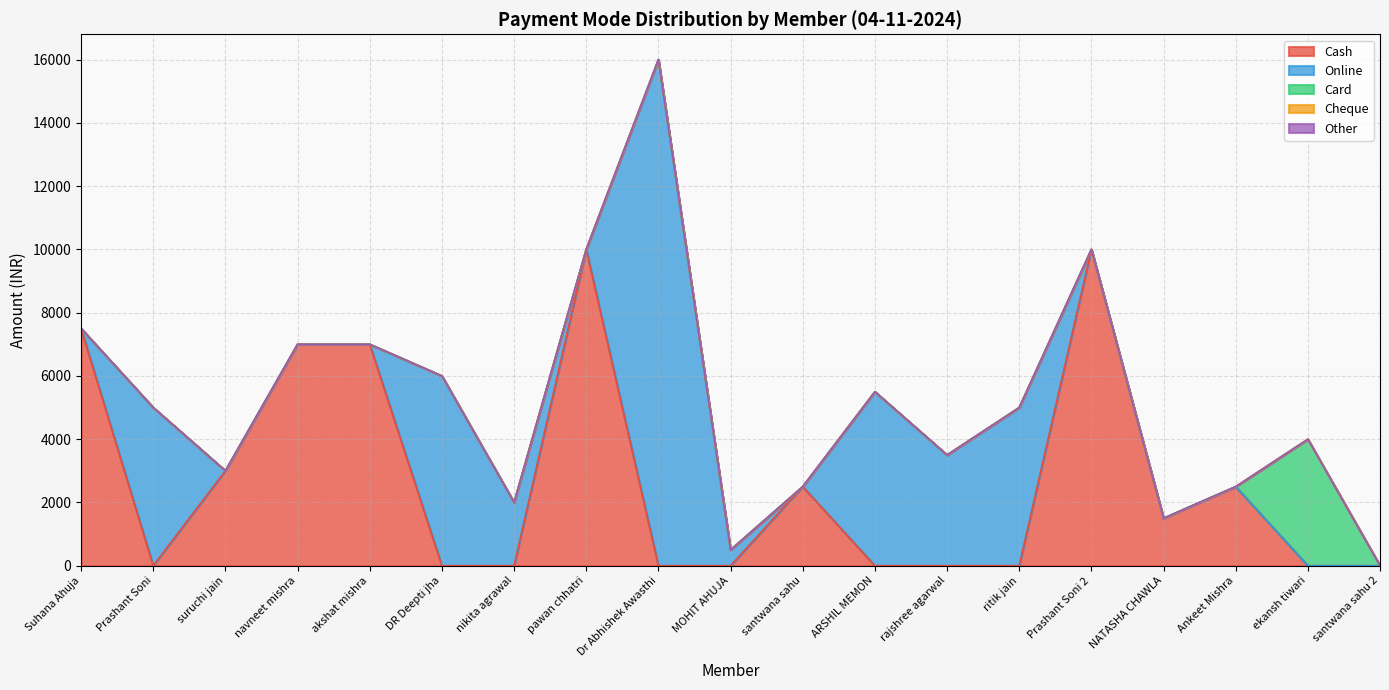

True or false: Cheque and Other intersect in this chart.

False